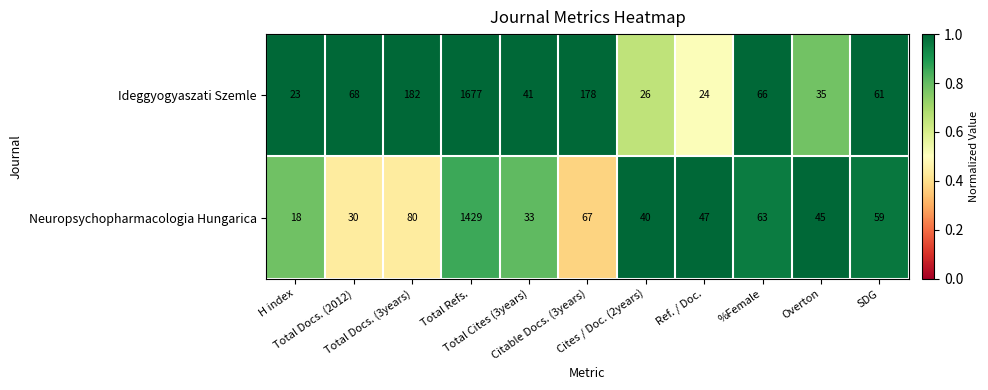

What is the sum of all Neuropsychopharmacologia Hungarica values?

1911